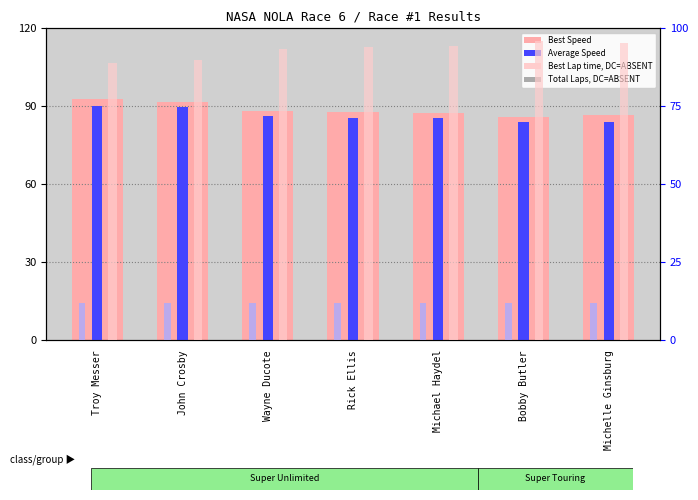

Reading left to right, extract all data points from this chart.

Best Speed: 92.8	91.8	88.3	87.8	87.4	86.0	86.6
Average Speed (percentile): 90.2	89.6	86.4	85.4	85.4	84.1	84.1
Best Lap time (rank, DC=ABSENT): 88.9	89.9	93.4	94.0	94.4	95.9	95.3
Total Laps (rank, DC=ABSENT): 12.0	12.0	12.0	12.0	12.0	12.0	12.0